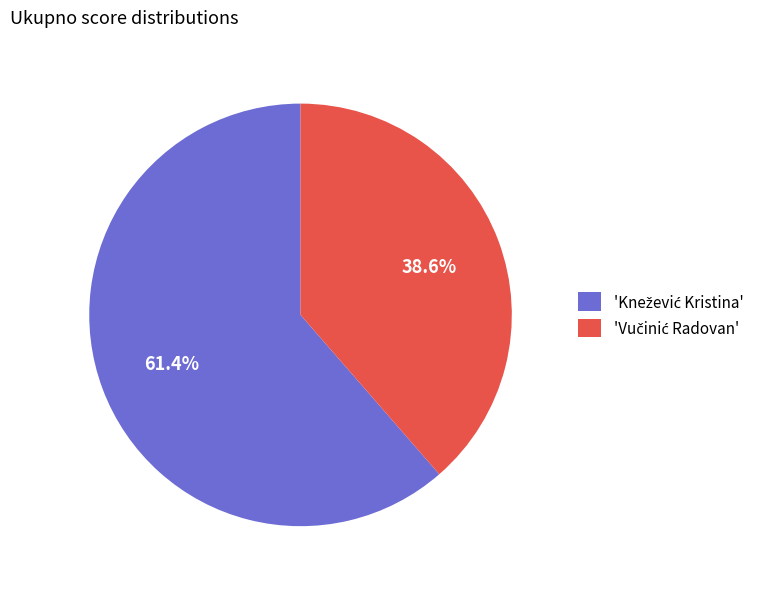

Is there any slice that represents more than half of the pie?

Yes